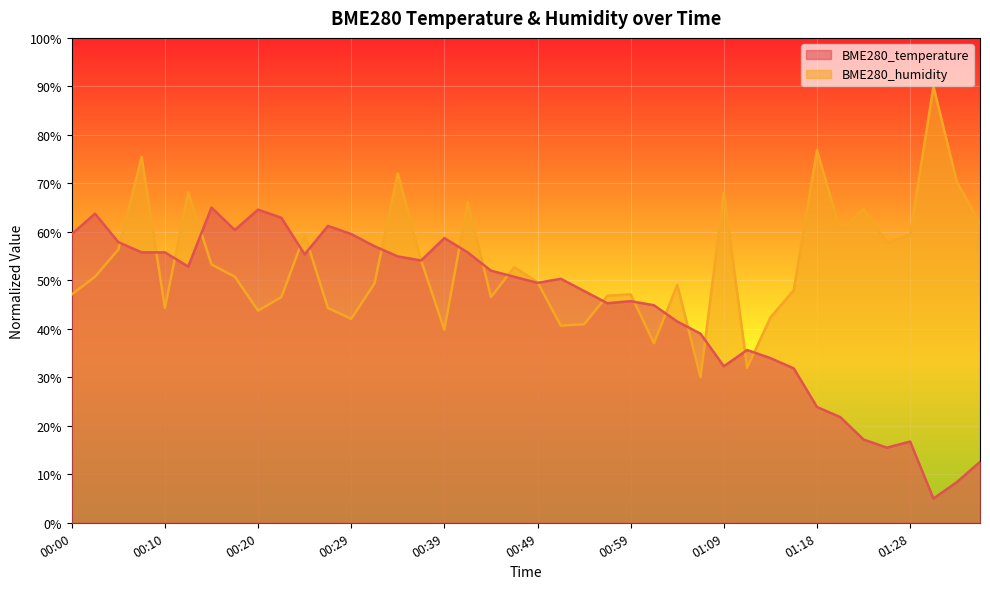

What is the label of the 6th point from the right?

01:23